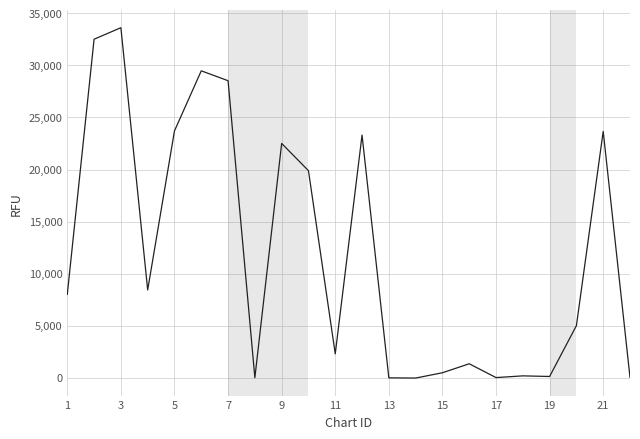

How many lines are shown in the chart?

1